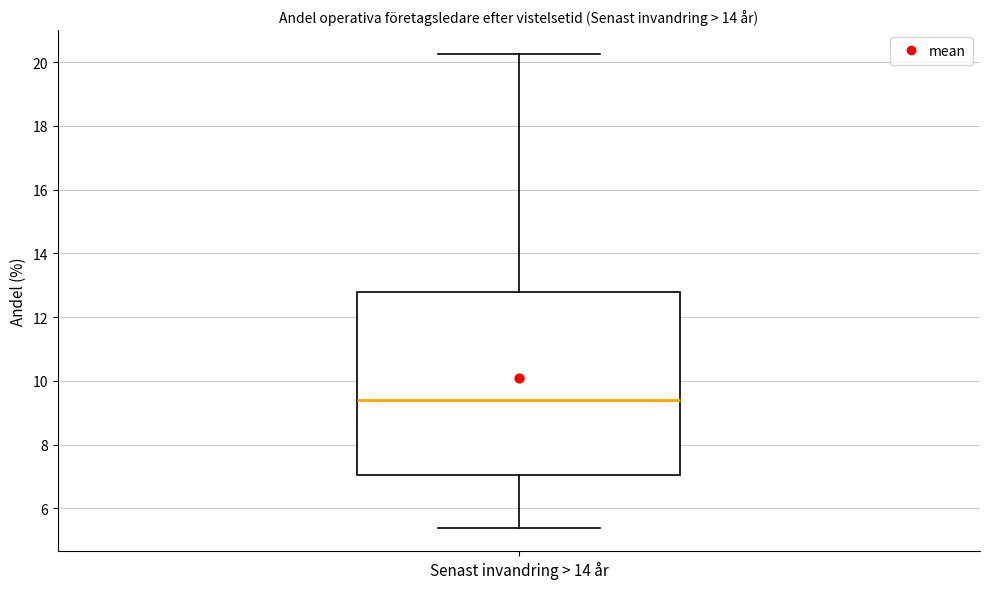

Transcribe this box plot: give where the median line is, the range the box spans, and where the two whiskers end, as read against the y-axis. The values are not printed on the chart, so give them approximately, as read against the axis.

median 9.4, box 7.0 to 12.8, whiskers 5.4 to 20.2